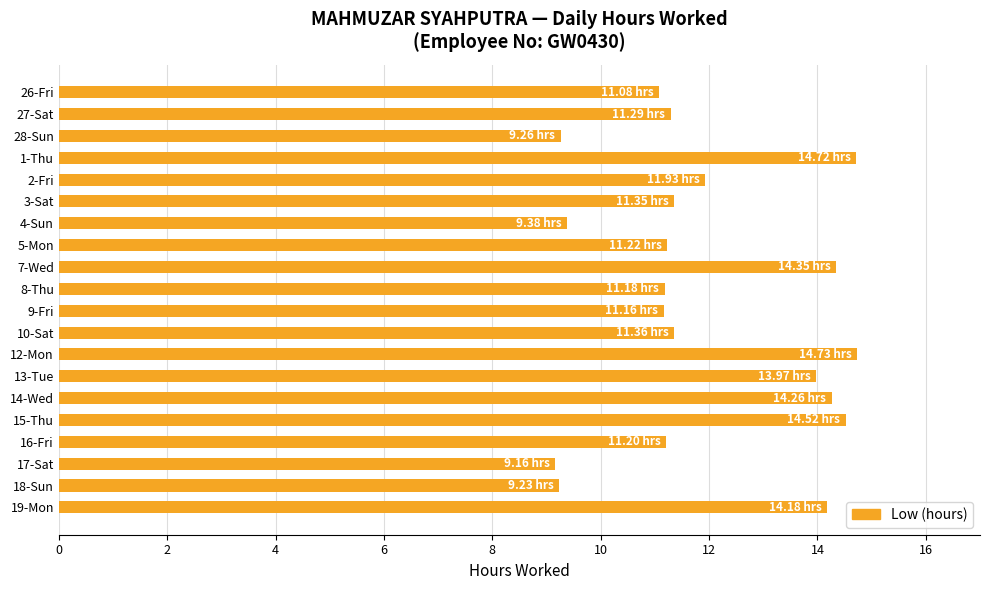

What is the difference between the second highest and second lowest values?

5.5